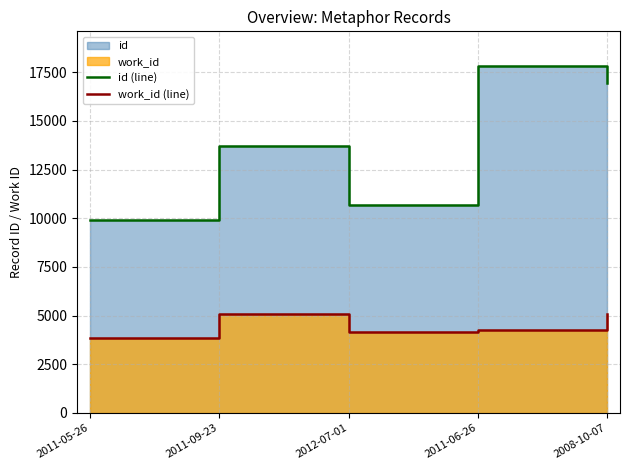

At which label does id (line) reach its peak?

2011-06-26